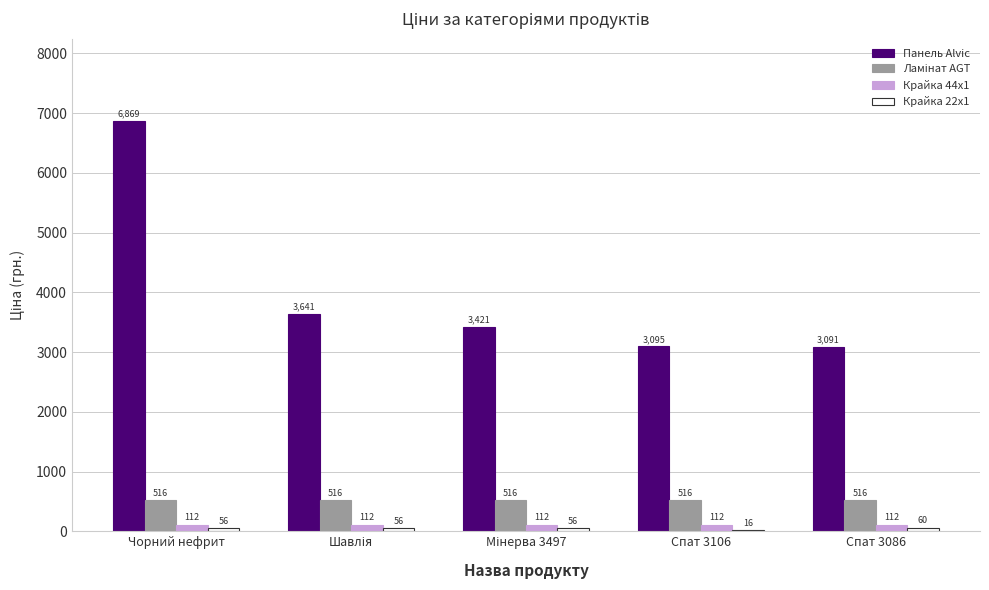

At which category is the sum across all series the highest?

Чорний нефрит